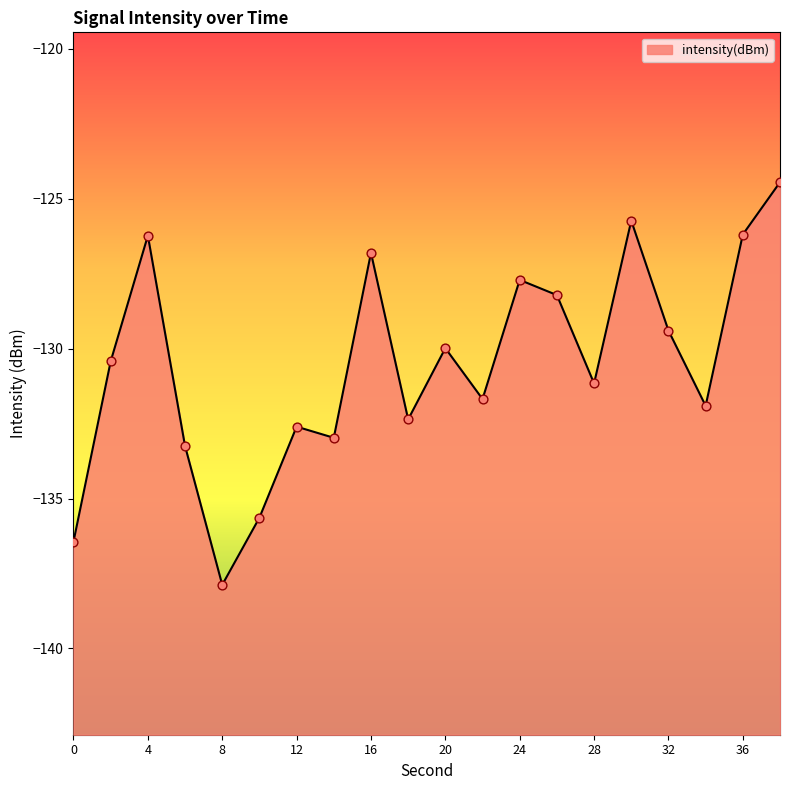

Which has a higher value, 32 or 14?

32